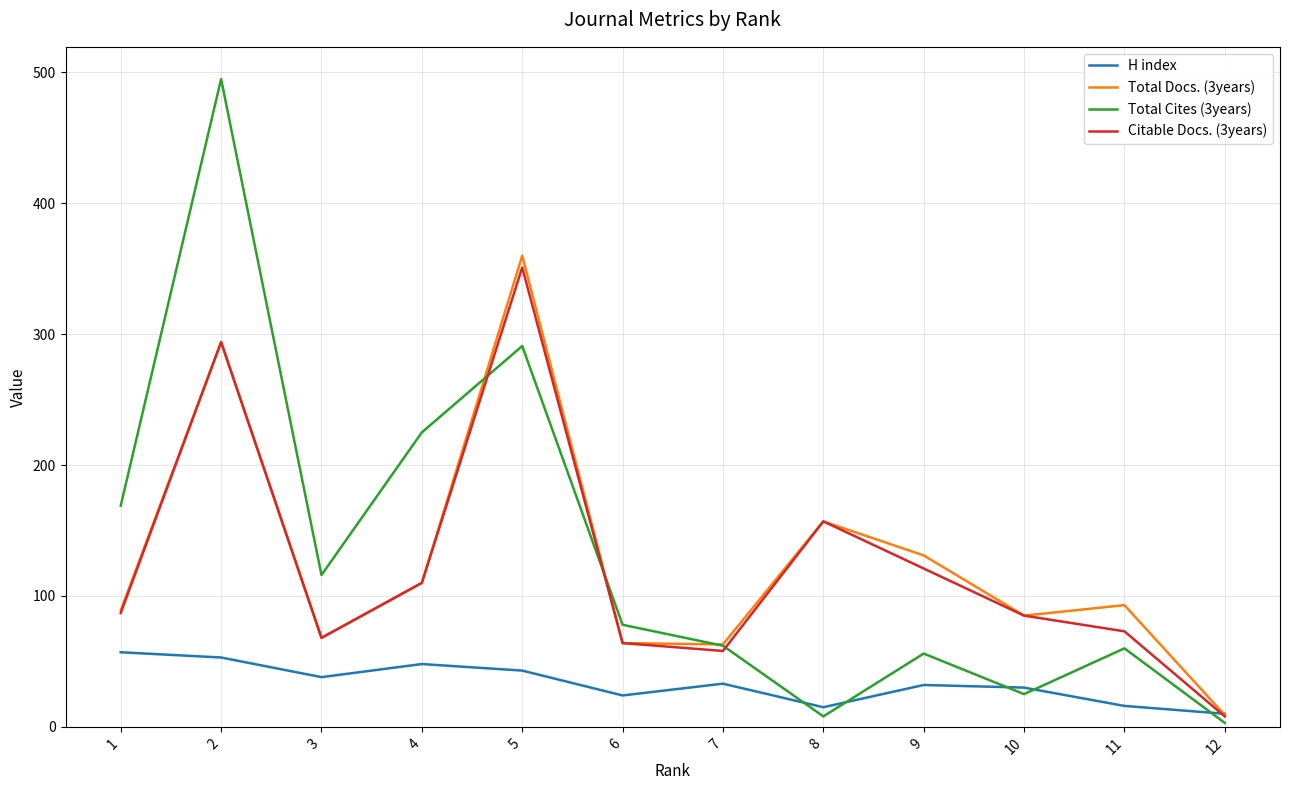

The Total Cites (3years) series shows 3 at 12. True or false?

True